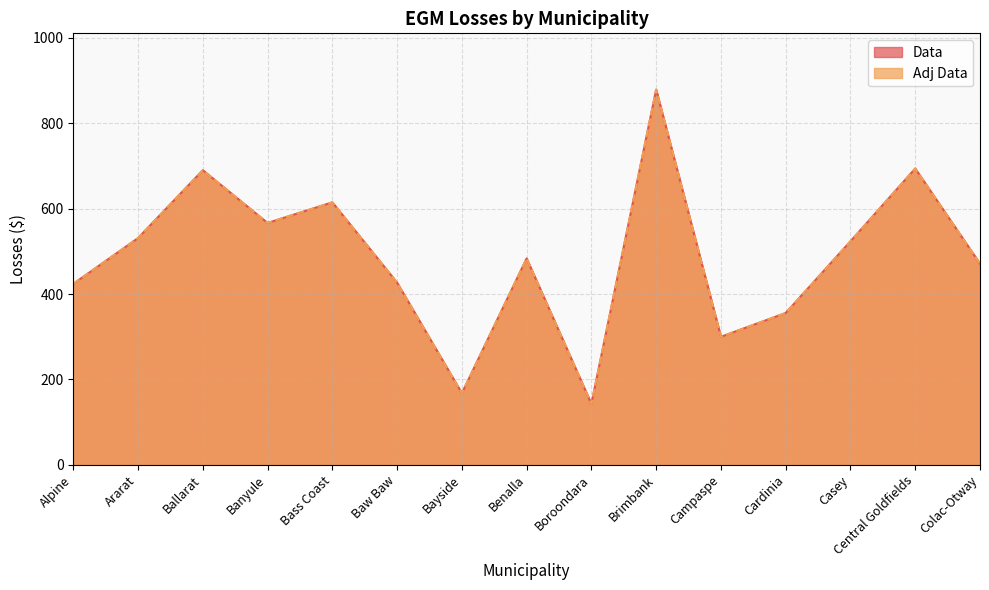

What is the maximum value for Data?

879.0